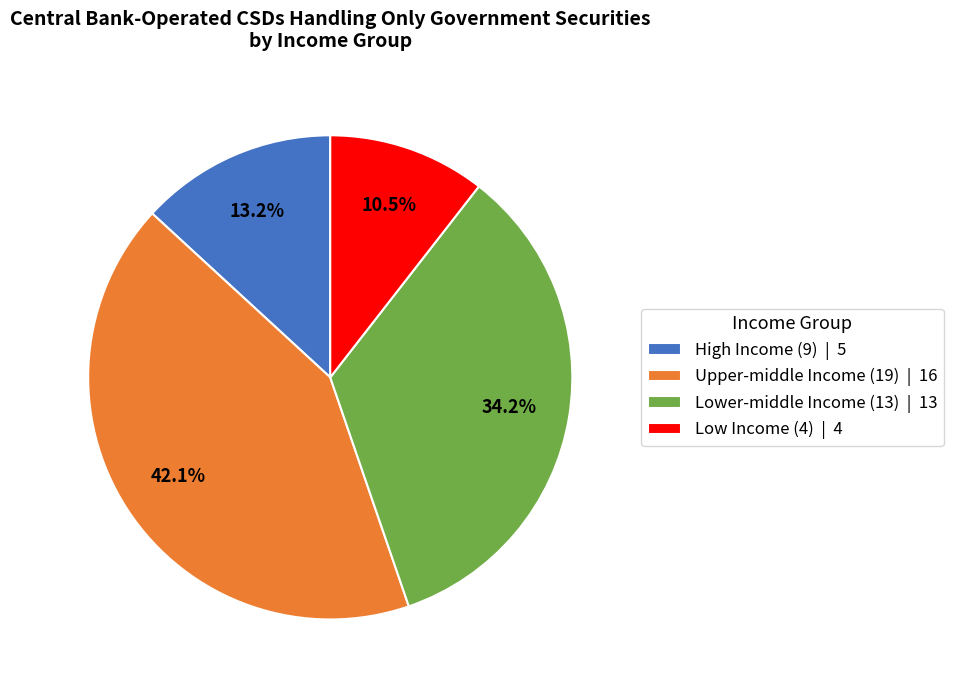

What percentage is the High Income (9) slice, to the nearest percent?

13%